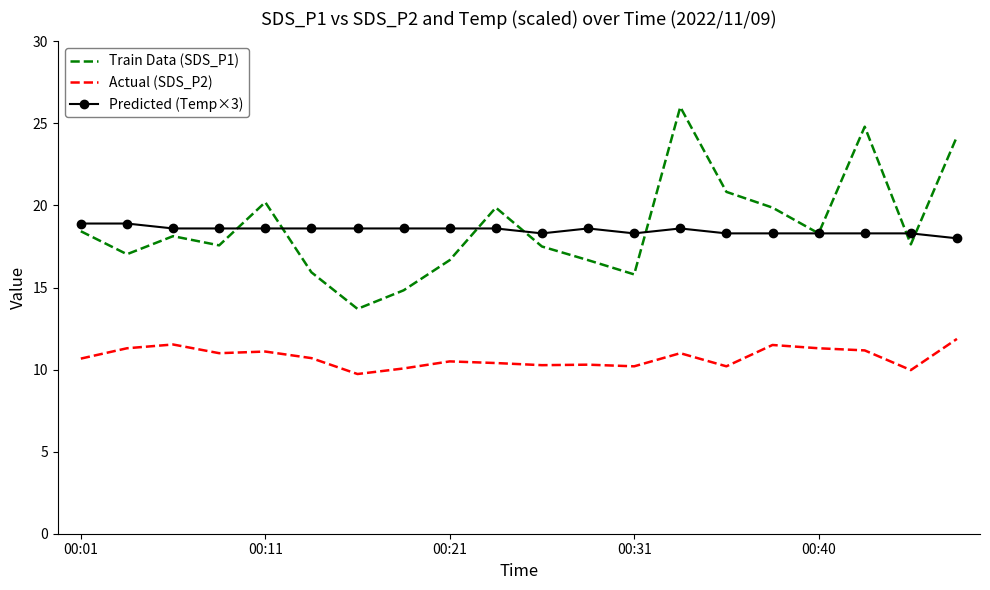

At how many categories does at least one series exceed 18?

20